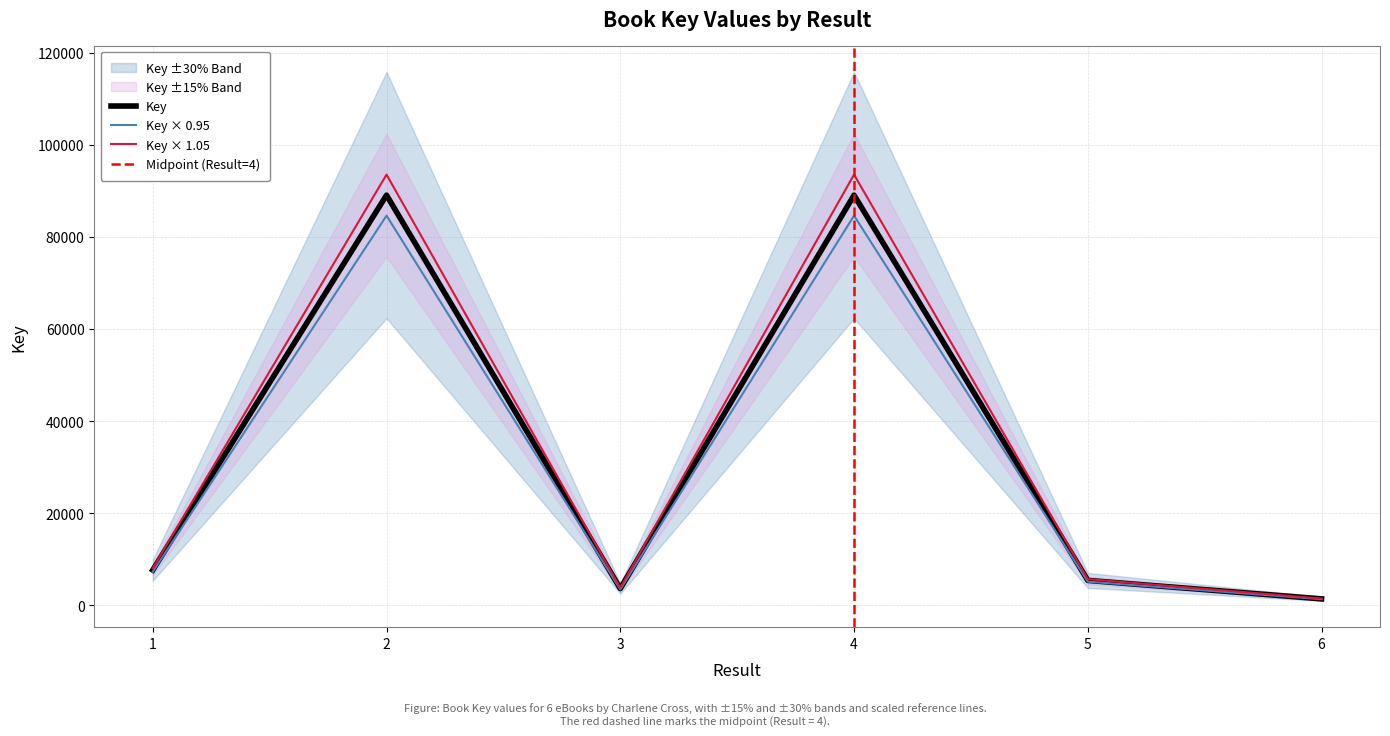

What is the sum of all values?

196336